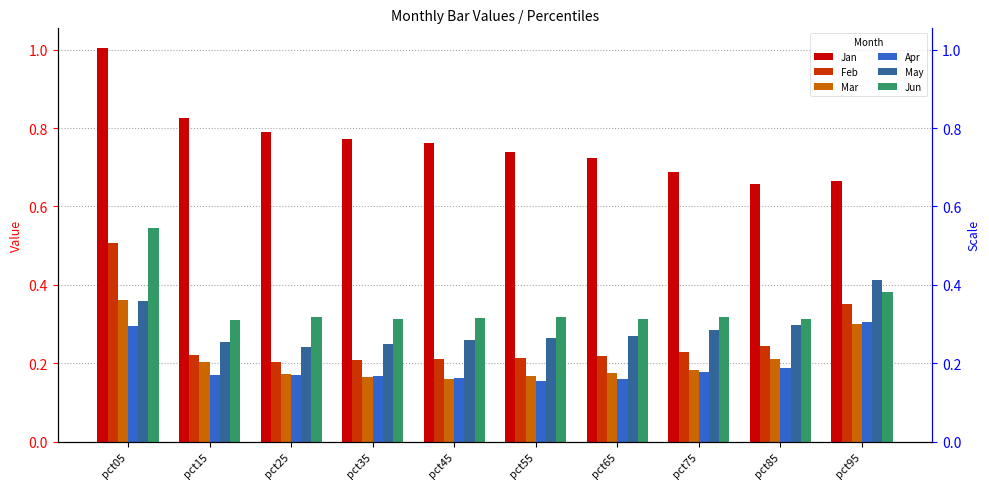

What is the sum of the Mar values at pct05 and pct15?

0.6